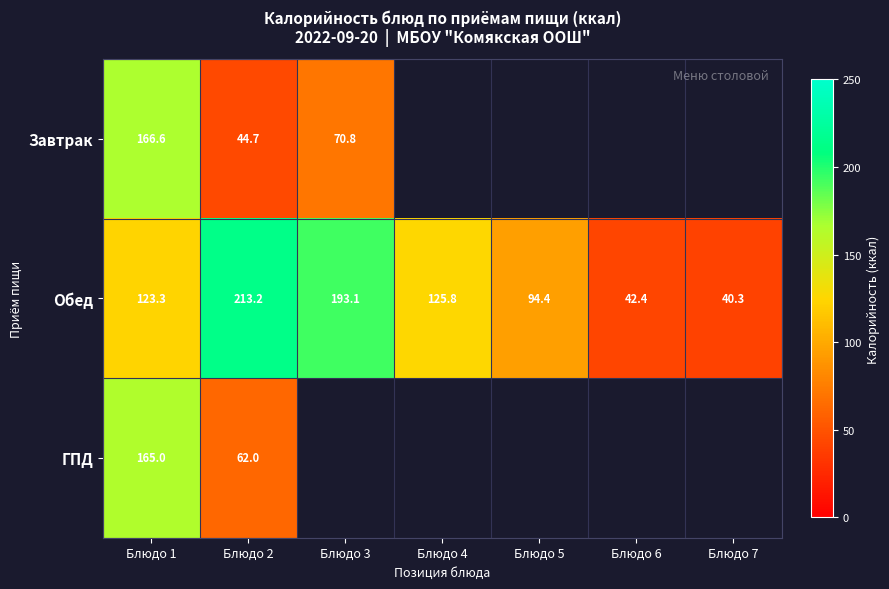

Which category has the lowest value in the Обед series?

Блюдо 7